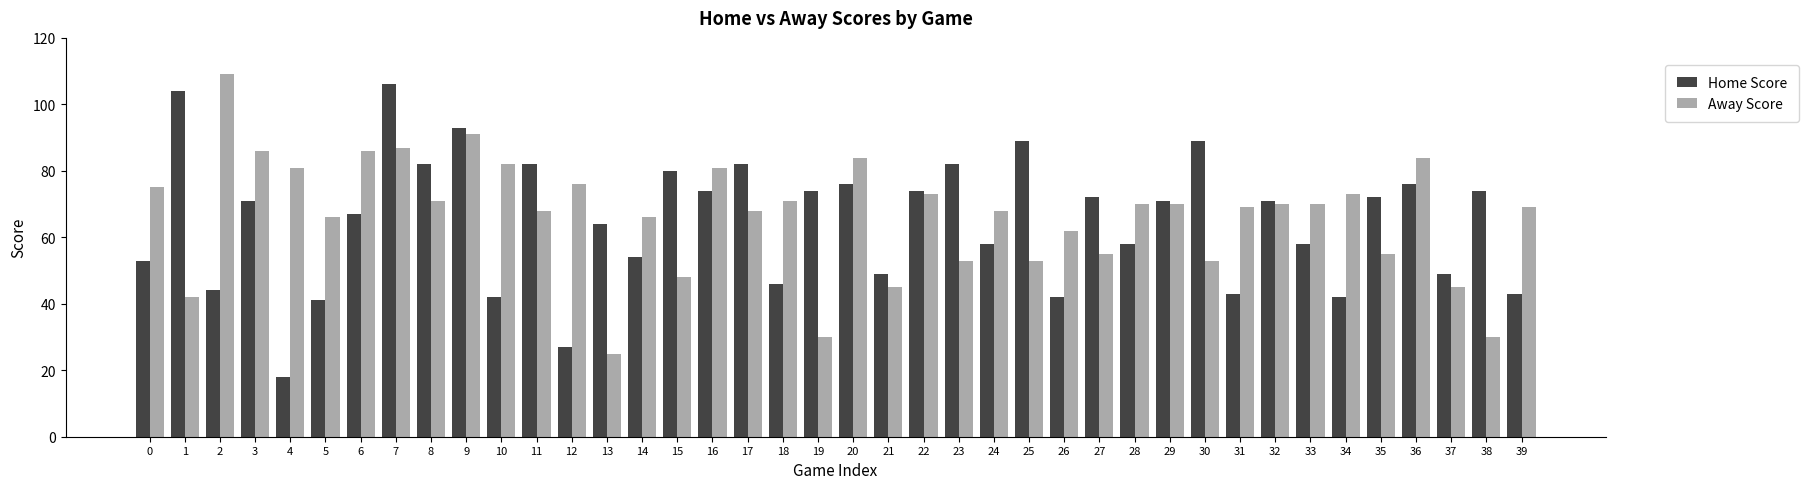

Reading left to right, transcribe all the data shown in this chart.

Home Score: 53	104	44	71	18	41	67	106	82	93	42	82	27	64	54	80	74	82	46	74	76	49	74	82	58	89	42	72	58	71	89	43	71	58	42	72	76	49	74	43
Away Score: 75	42	109	86	81	66	86	87	71	91	82	68	76	25	66	48	81	68	71	30	84	45	73	53	68	53	62	55	70	70	53	69	70	70	73	55	84	45	30	69